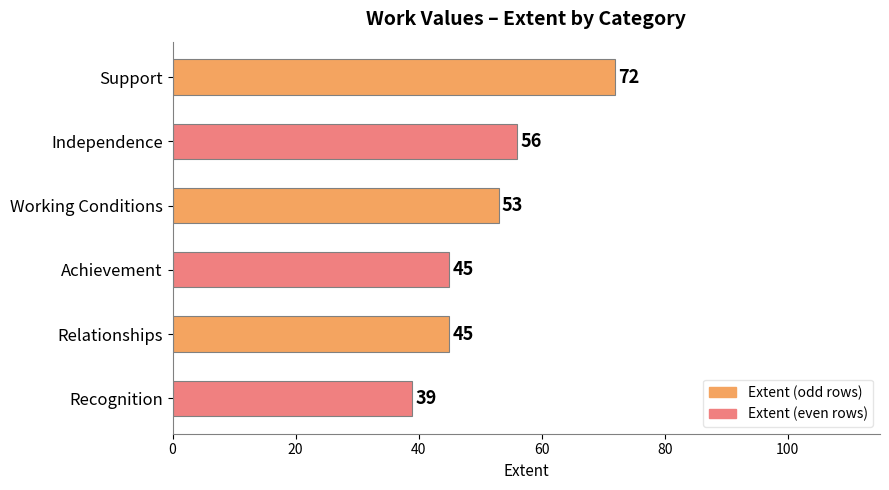

What is the ratio of the value at Working Conditions to the value at Relationships?

1.2